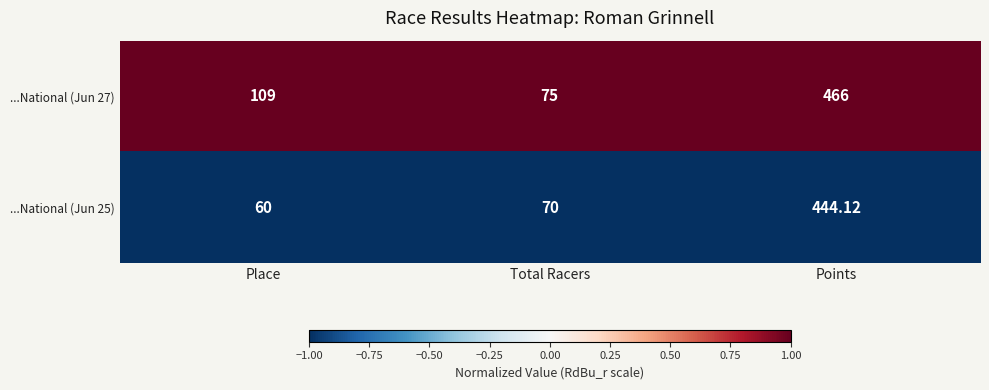

List the labels in order of ...National (Jun 27) value, largest first.

Points, Place, Total Racers